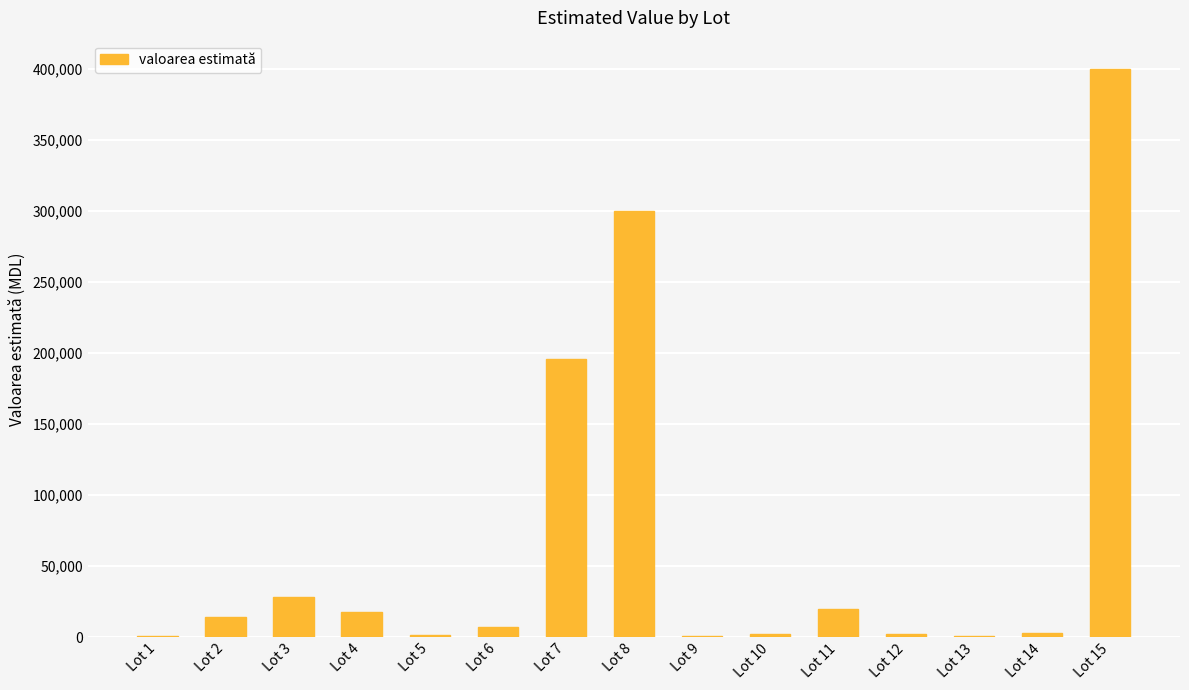

Approximately how many times larger is the value at Lot 7 compared to Lot 3?

6.9